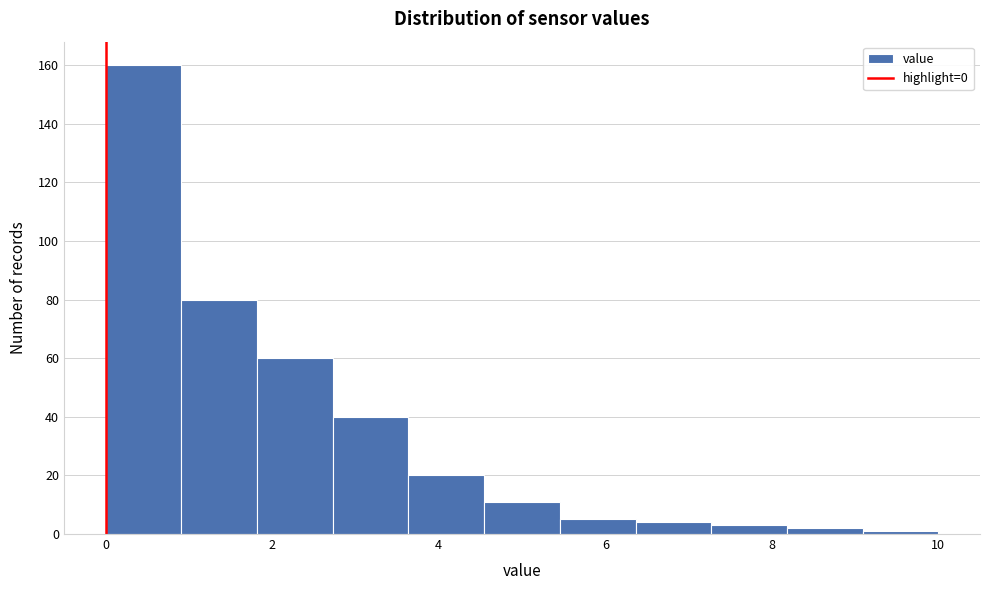

What is the height of the bar covering 3.6 to 4.6 on the x-axis? Neither the bar edges nor the heights are printed on the chart, so give them approximately, as read against the axes.

20